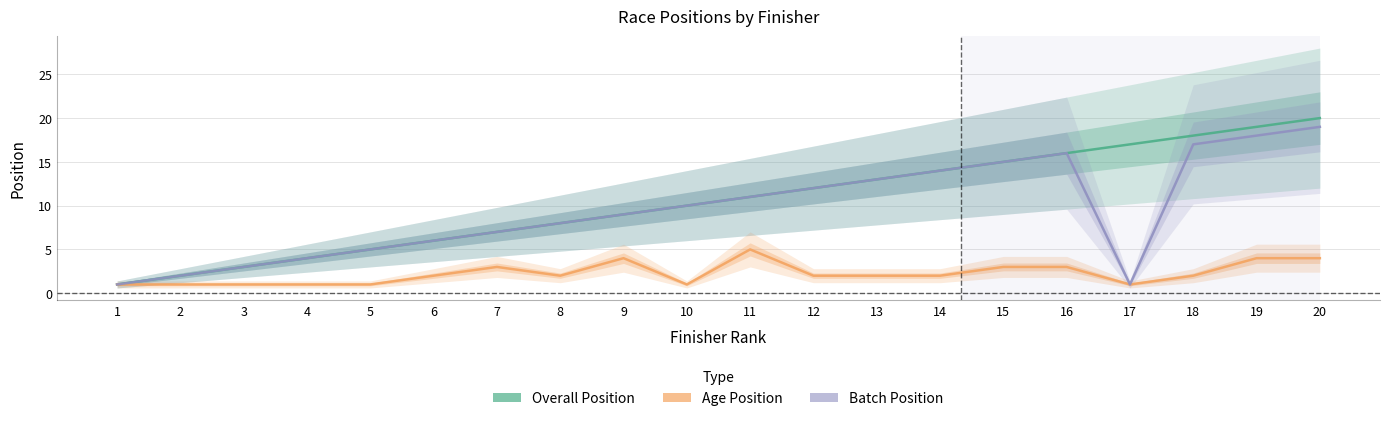

Where is the first local minimum for Age Position?

8